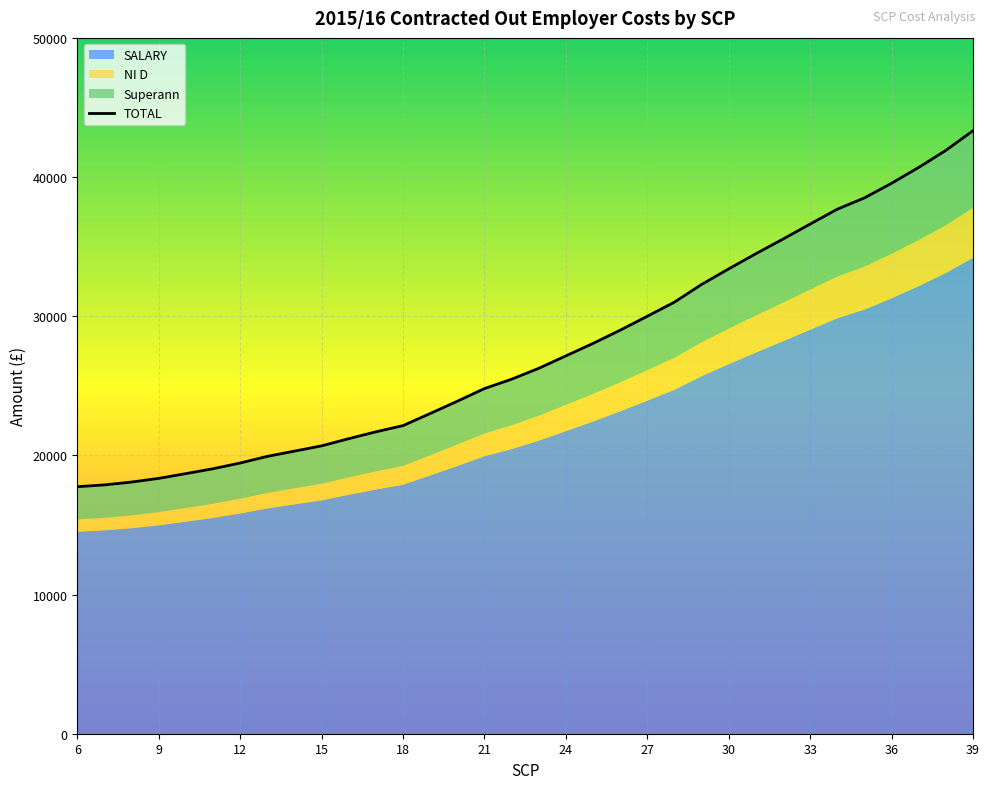

The value of TOTAL at 33 is 15850.2. True or false?

False